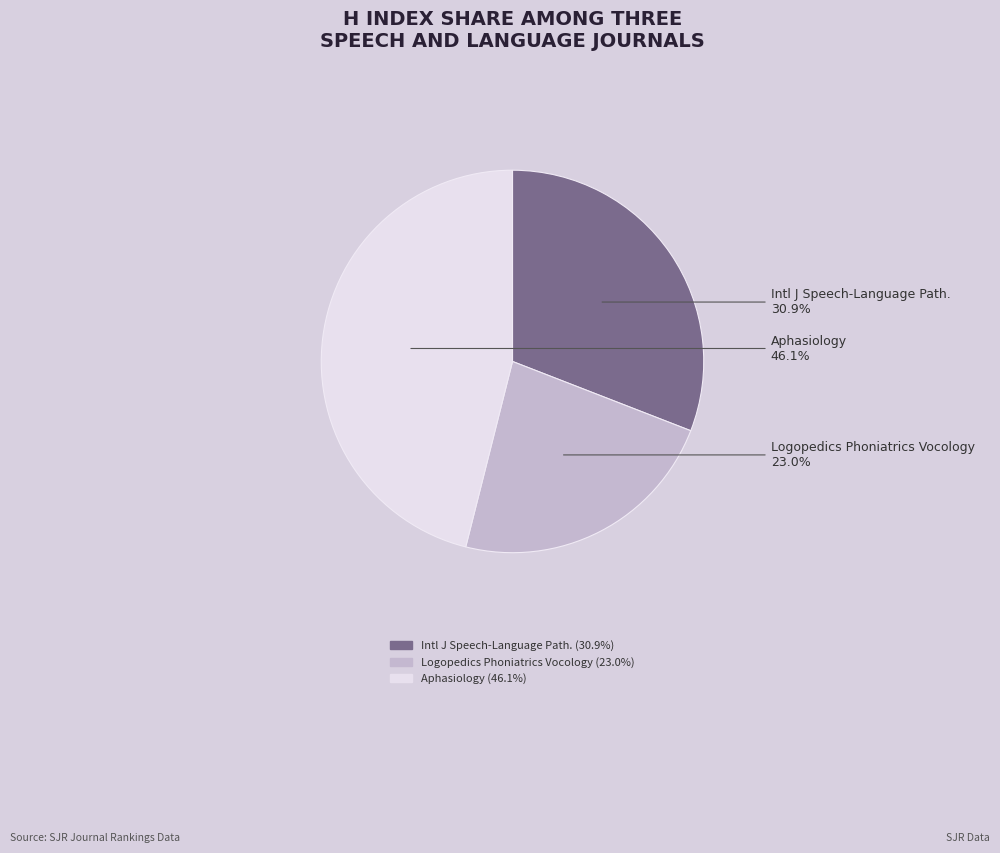

Does any single category account for the majority?

No